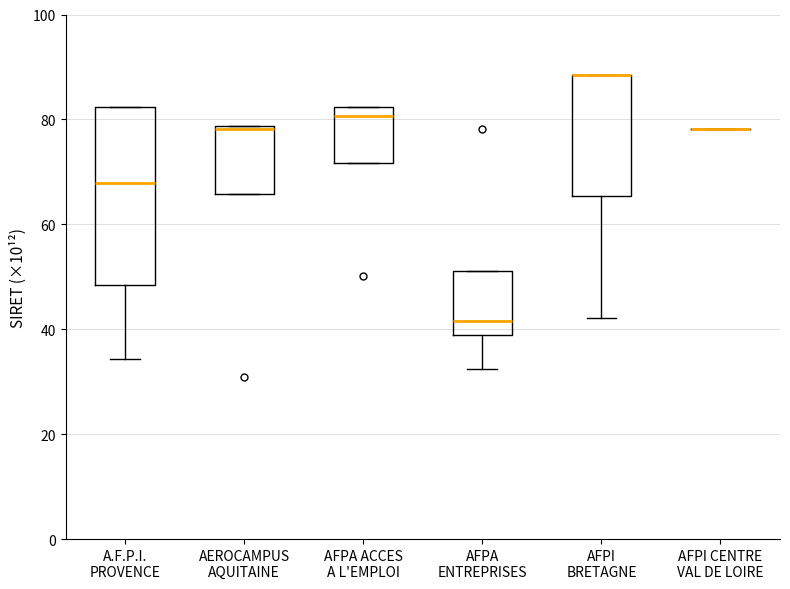

Reading left to right, transcribe this box plot: for each box, give where its median line is, the range the box spans, and where its two whiskers end, as read against the y-axis. The values are not printed on the chart, so give them approximately, as read against the axis.

A.F.P.I. PROVENCE: median 68, box 48 to 82, whiskers 34 to 82
AEROCAMPUS AQUITAINE: median 78 (just below the box's upper edge), box 66 to 78, whiskers 66 to 78
AFPA ACCES A L'EMPLOI: median 80, box 72 to 82, whiskers 72 to 82
AFPA ENTREPRISES: median 42, box 38 to 52, whiskers 32 to 52
AFPI BRETAGNE: median 88 (drawn on the box's upper edge), box 66 to 88, whiskers 42 to 88
AFPI CENTRE VAL DE LOIRE: box collapsed to a line at 78, whiskers 78 to 78